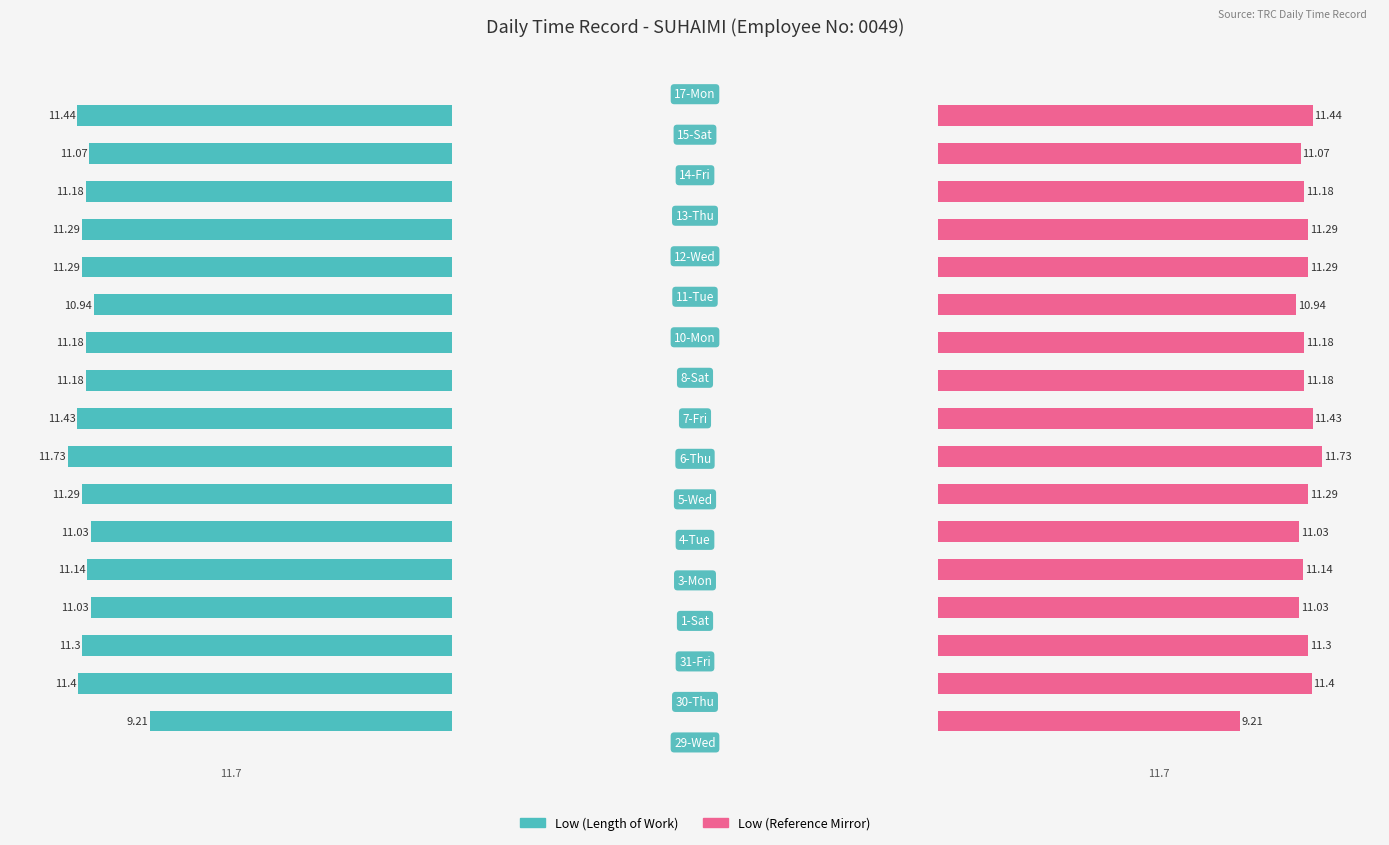

How many groups of bars are there?

17